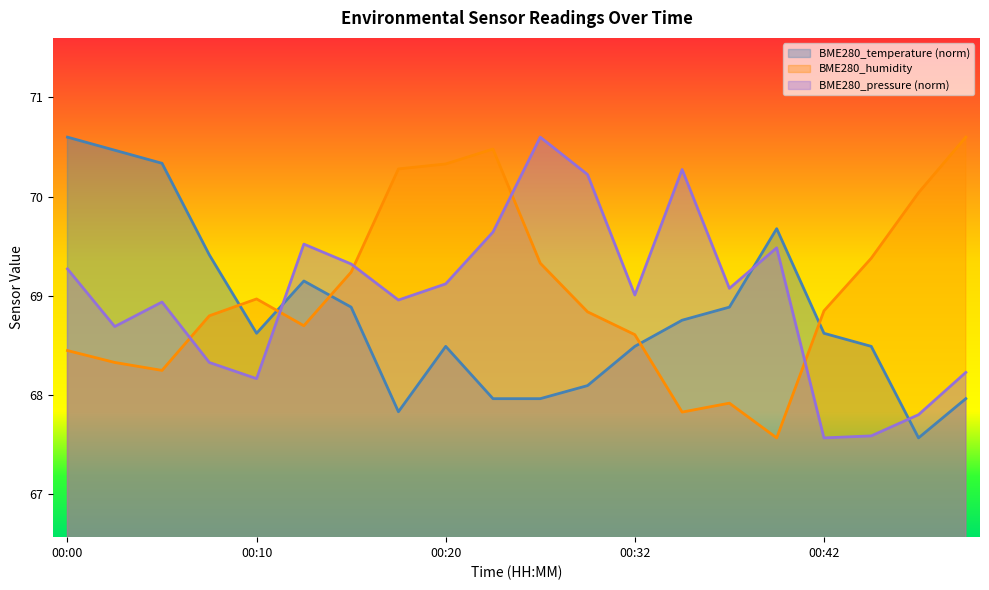

What is the average value of the BME280_temperature series?

68.8